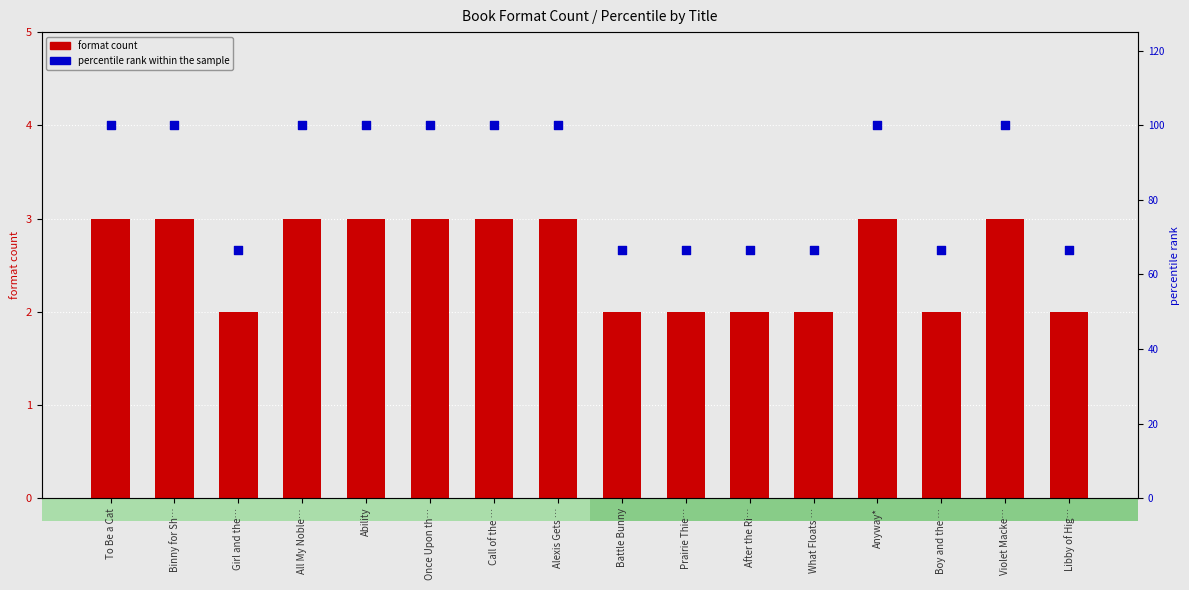

Which series has the largest Y range (max minus min)?

percentile rank within the sample